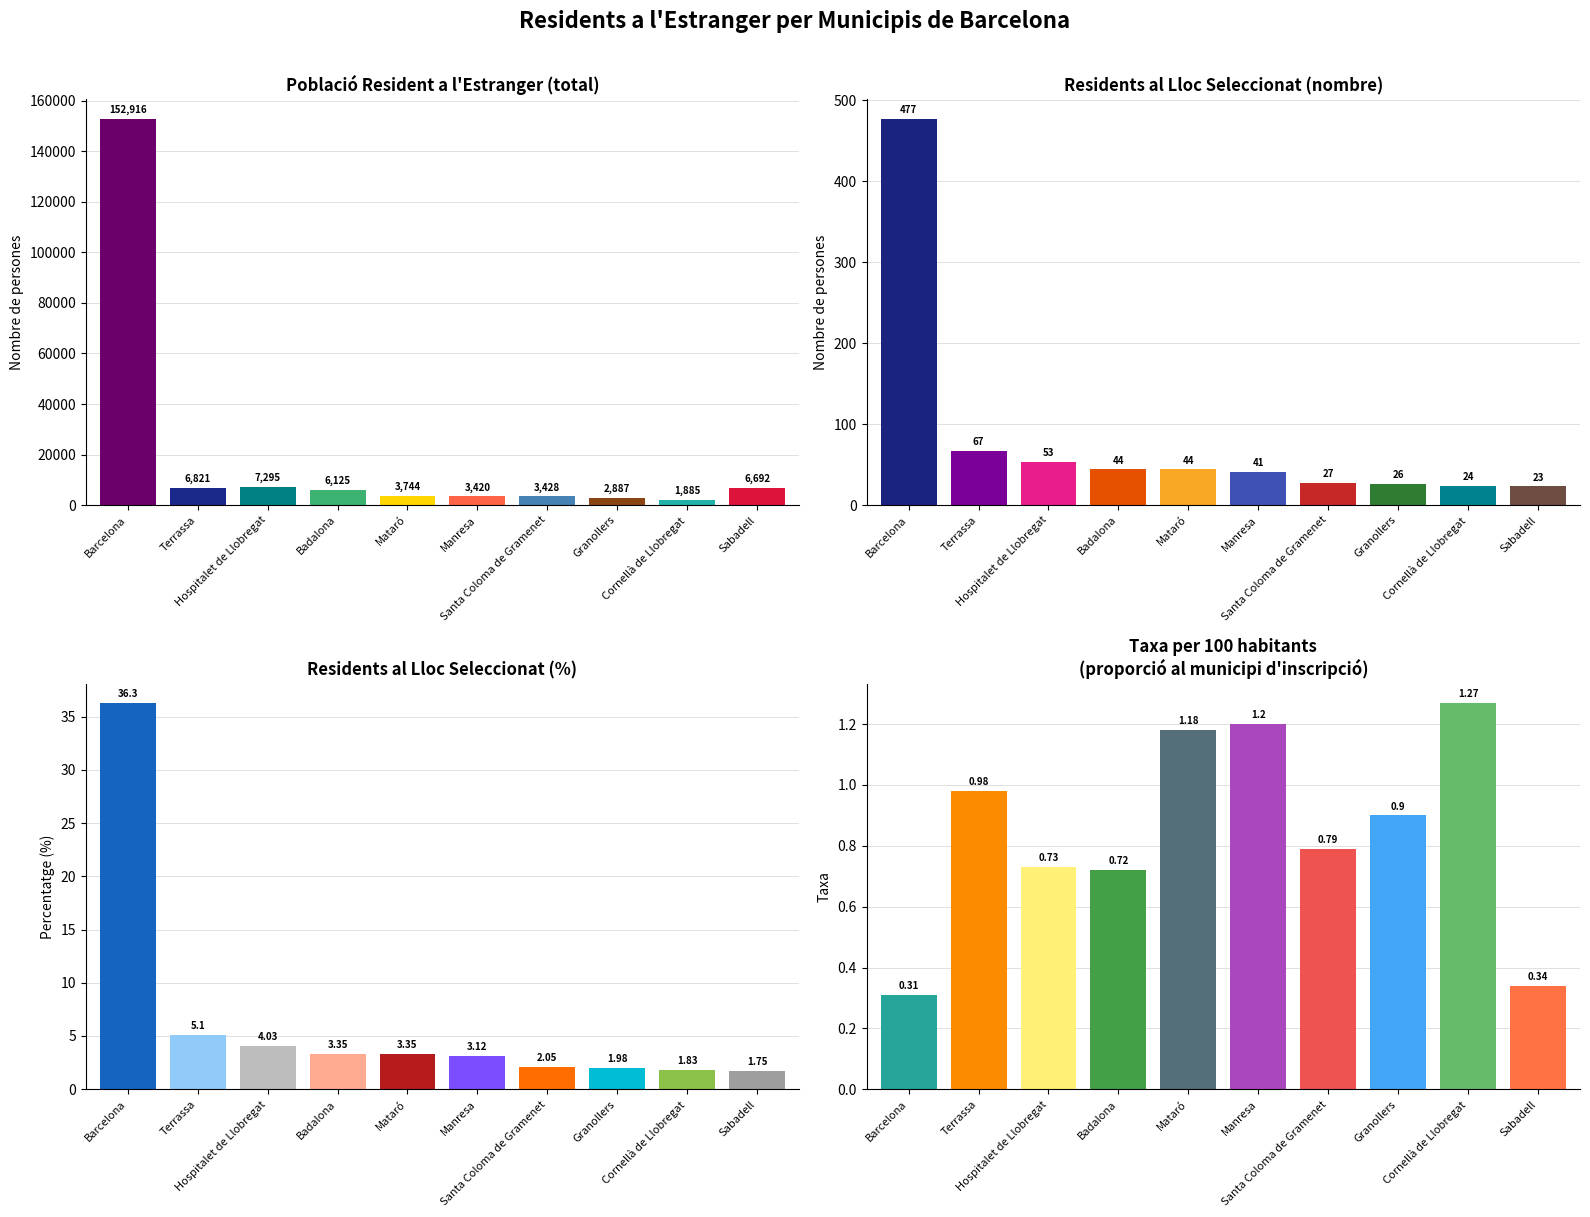

Are the bars horizontal?

No